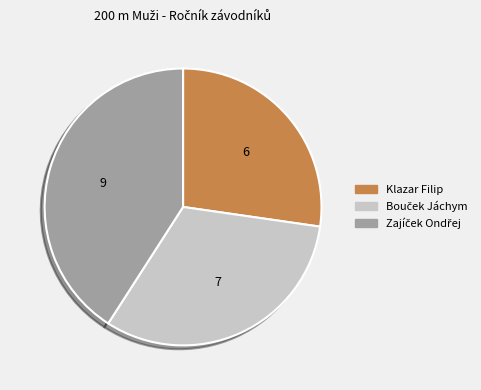

True or false: Klazar Filip accounts for 36% of the total.

False